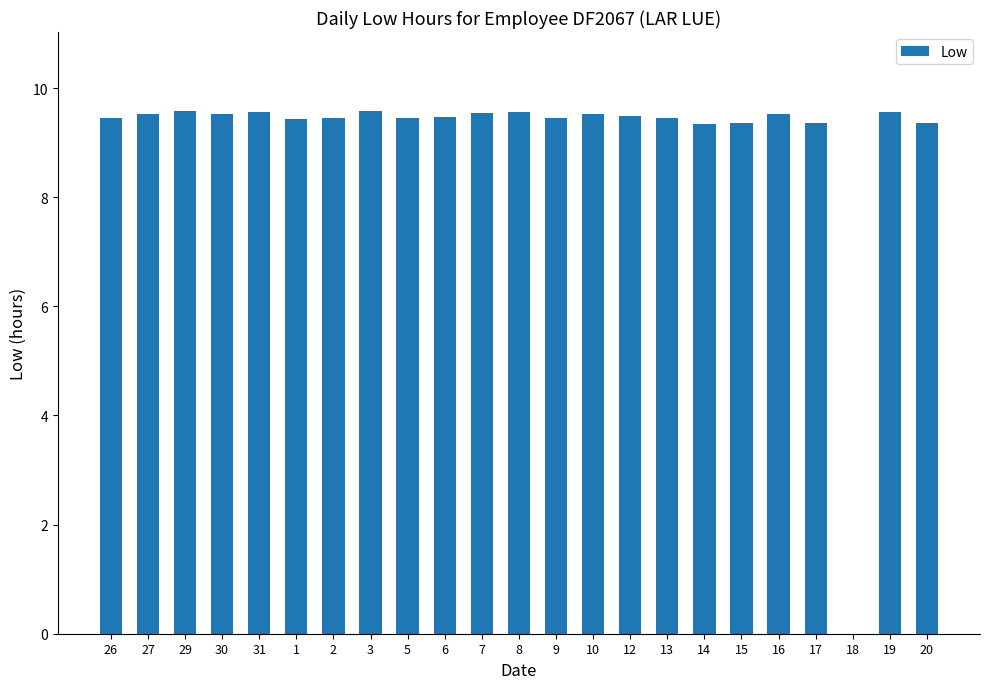

What is the ratio of the value at 9 to the value at 19?

1.0